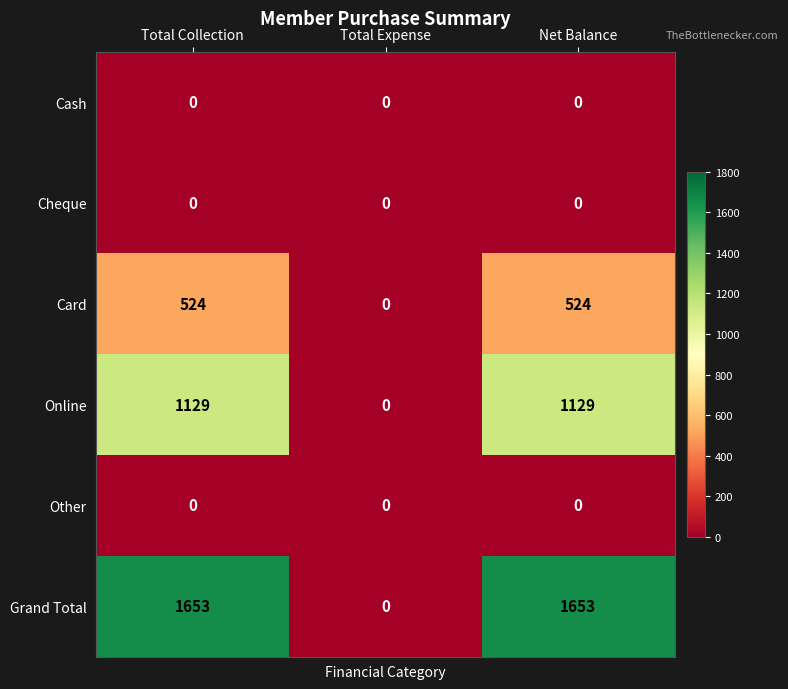

Between Total Expense and Net Balance, which series saw the biggest shift?

Grand Total